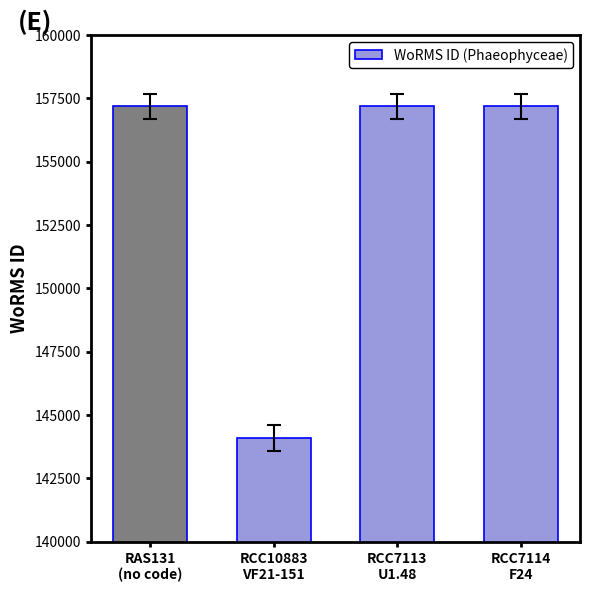

How many series are shown in this chart?

1